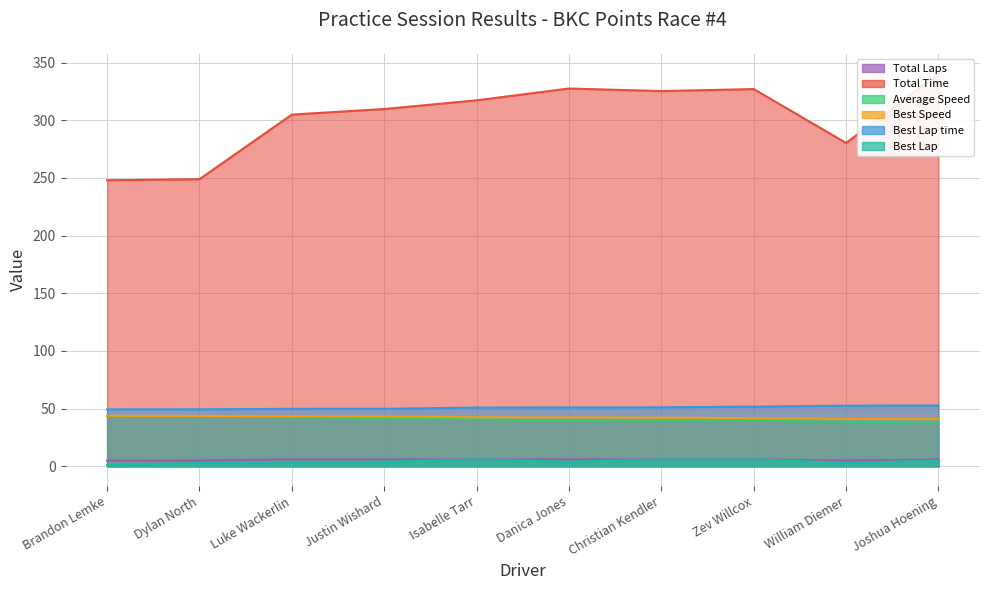

What position from the right is Christian Kendler?

4